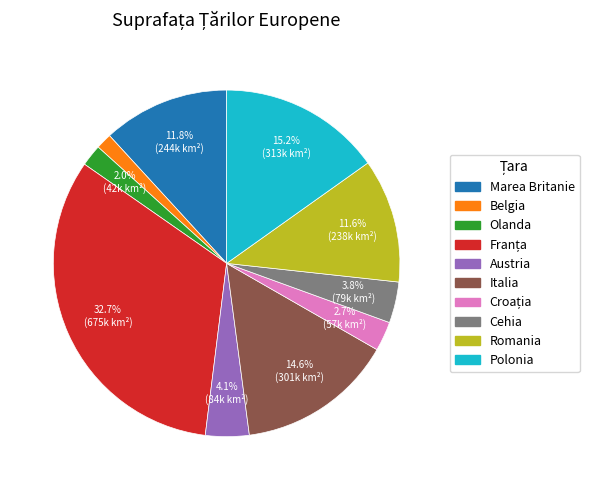

To the nearest percent, what portion does Italia represent?

15%